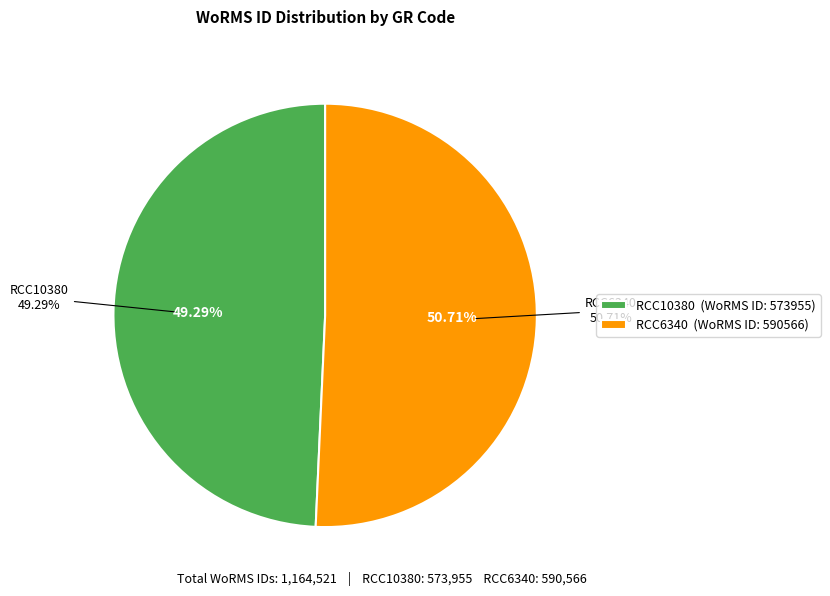

To the nearest percent, what is the average slice percentage?

50%